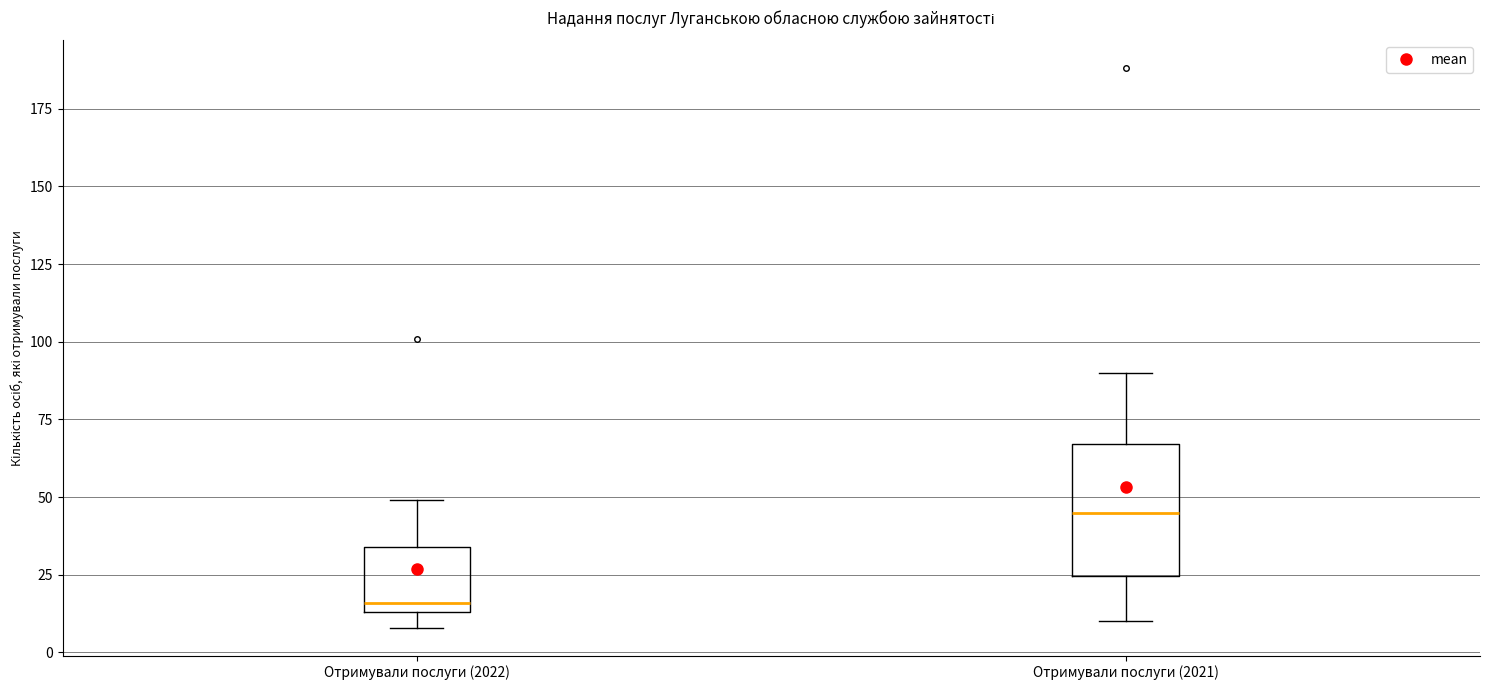

Where is the lower edge of the box for Отримували послуги (2022) on the y-axis? The values are not printed on the chart, so give them approximately, as read against the axis.

15